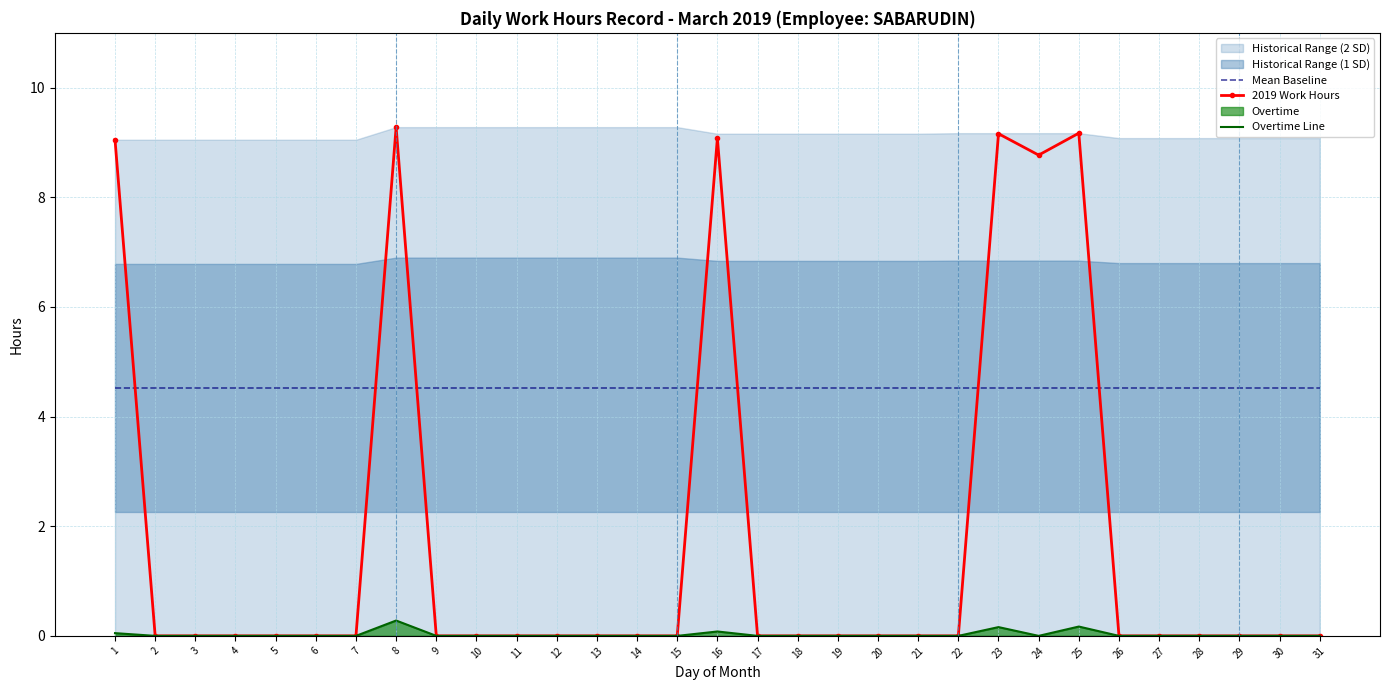

How many lines are shown in the chart?

3